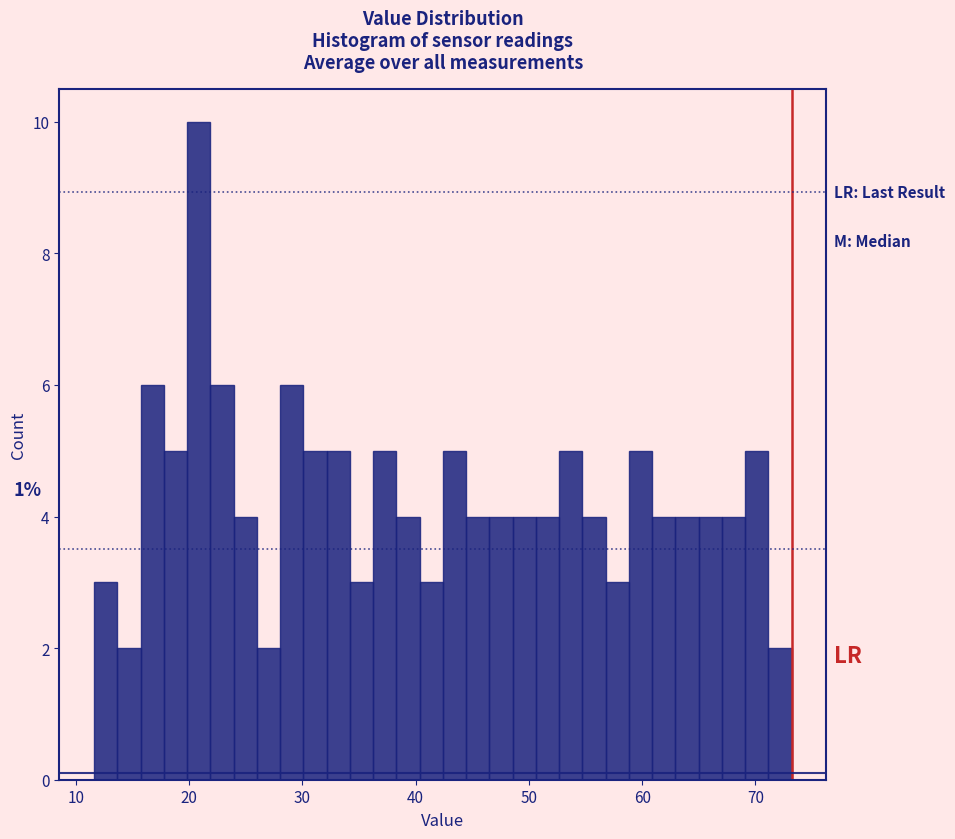

Read against the x-axis, roughly where is the centre of the tallest bar?

21